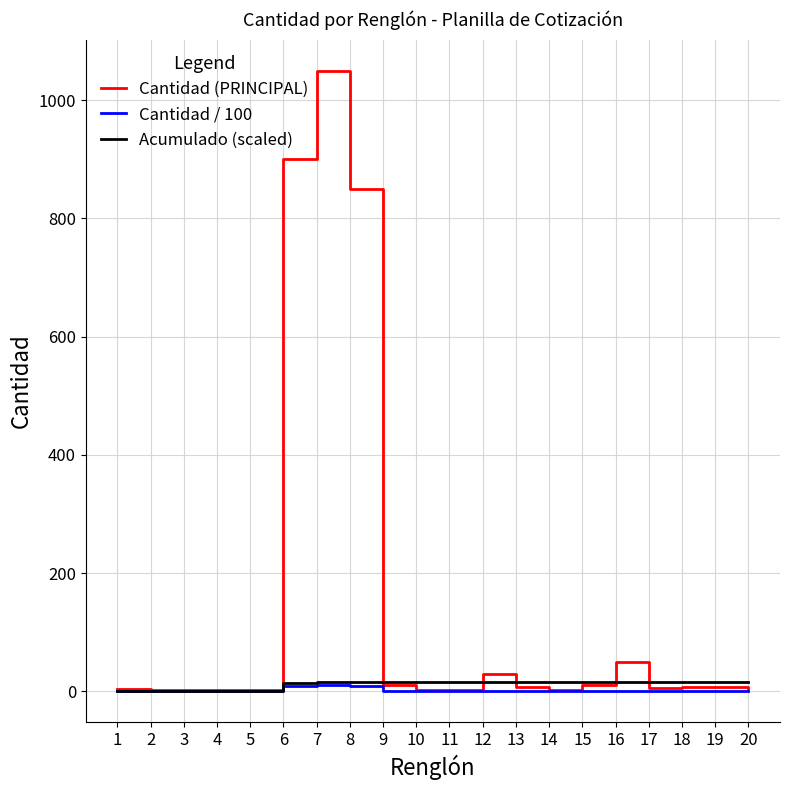

What is the sum of all Cantidad (PRINCIPAL) values?

2954.0